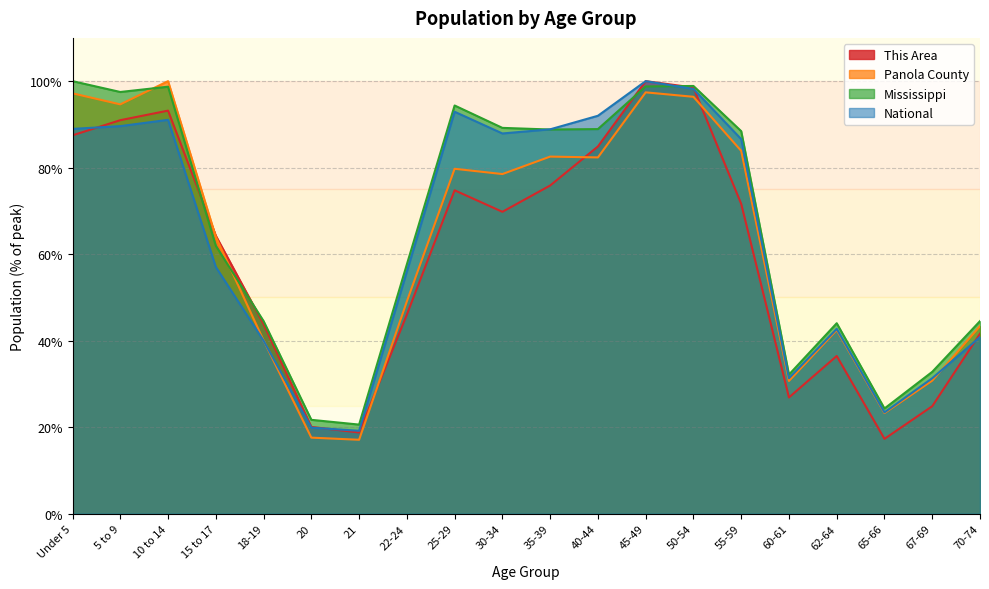

What is the total value across all series at 22-24?

208.8